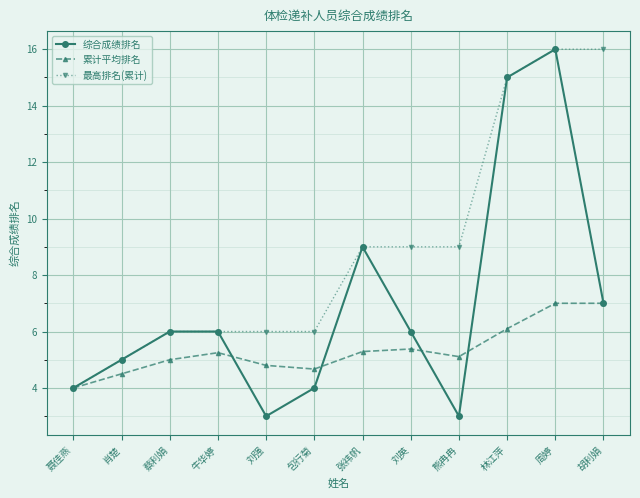

List the series in order of their overall mean, lowest first.

累计平均排名, 综合成绩排名, 最高排名(累计)